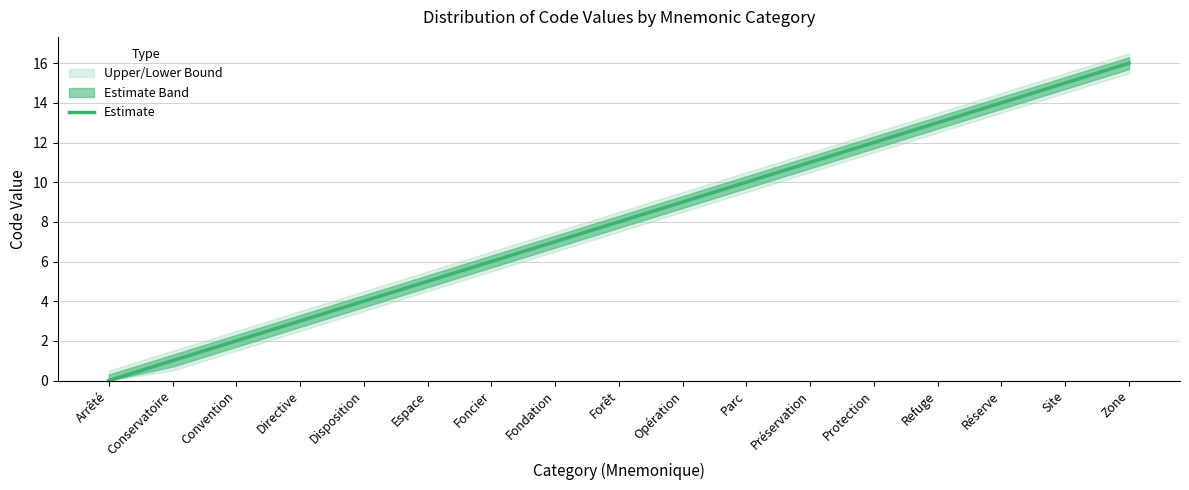

Which has a higher value, Protection or Réserve?

Réserve